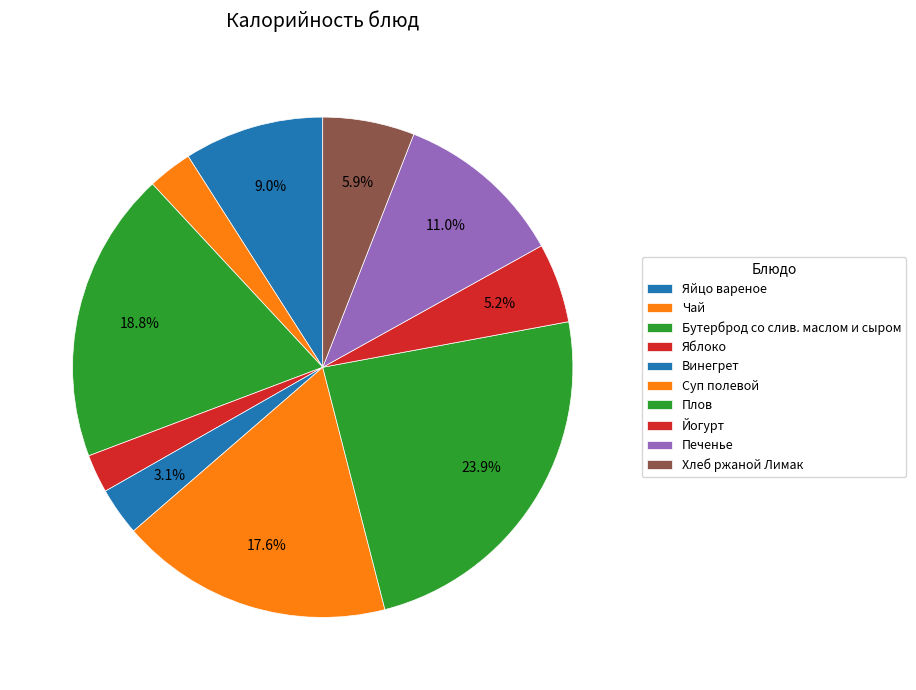

Does Печенье account for over 50% of the chart?

No